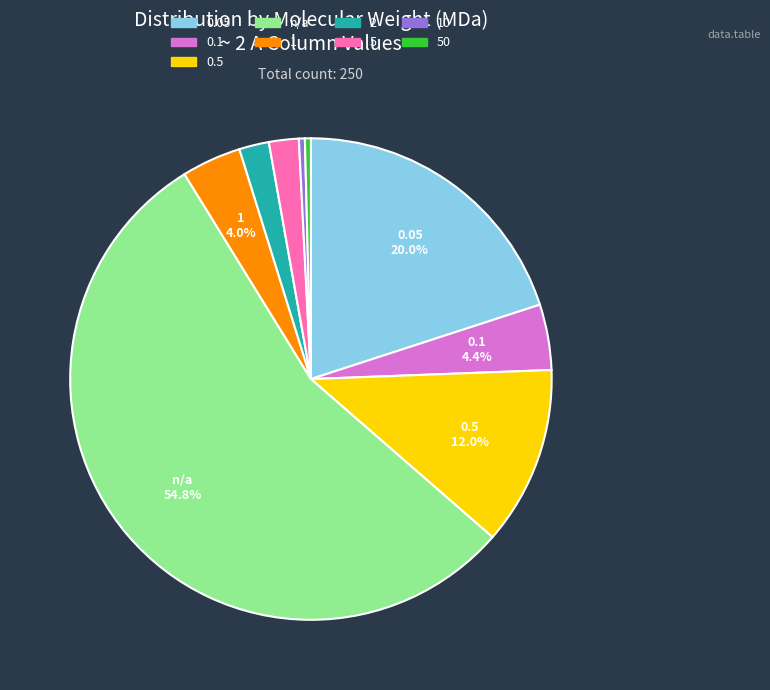

Does any single category account for the majority?

Yes